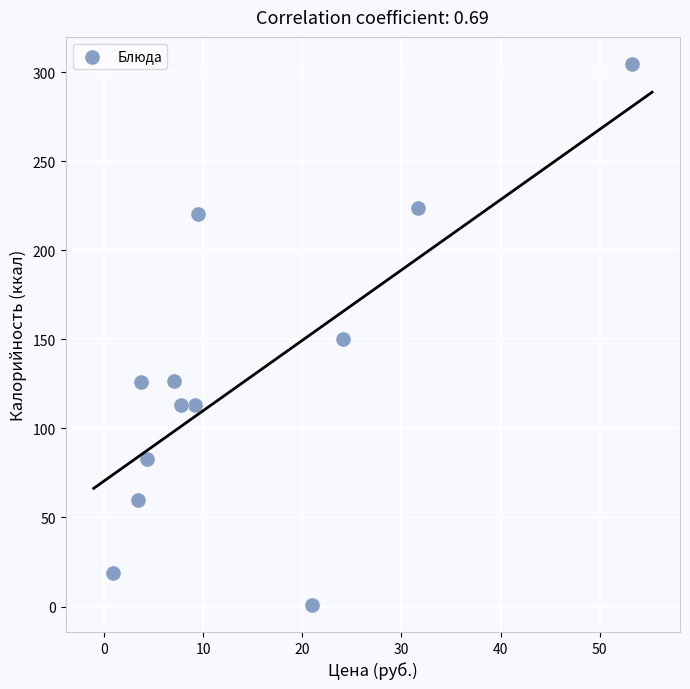

What is the average Y value?

128.4